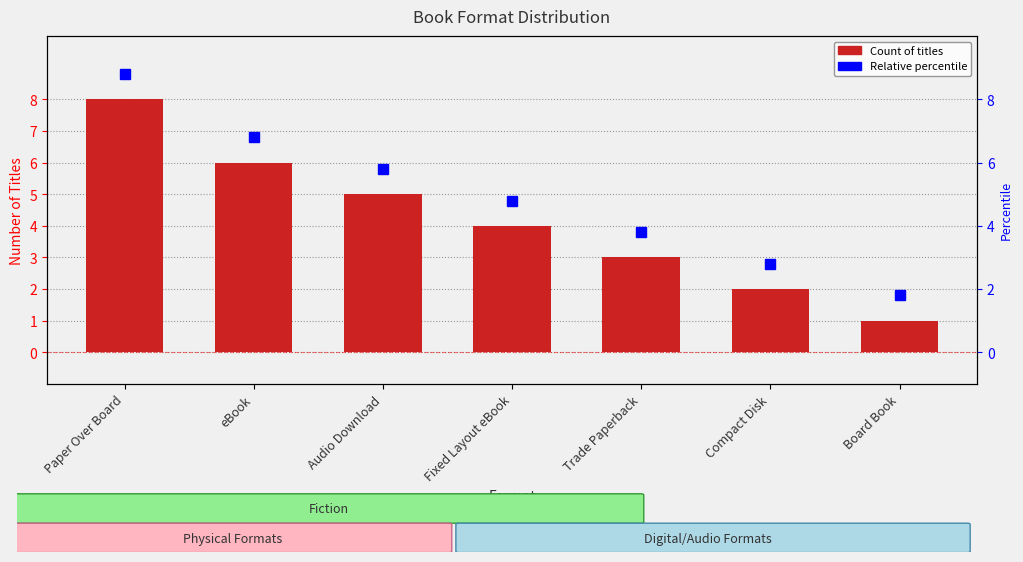

Read the value at Trade Paperback.

3